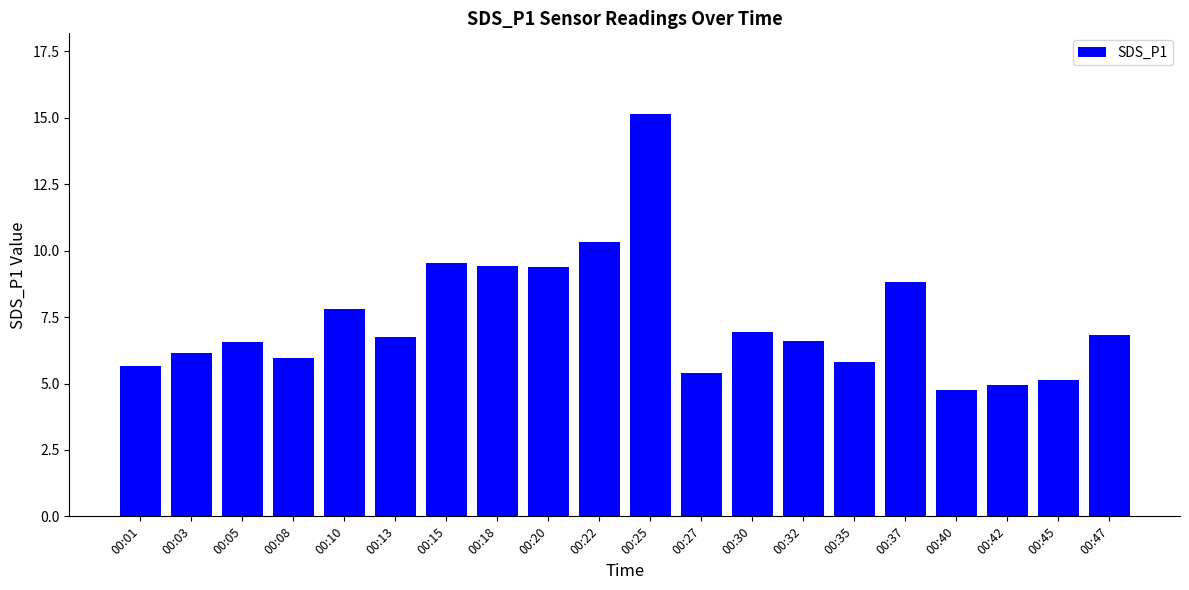

The chart shows a value of 9.4 at 00:30. True or false?

False